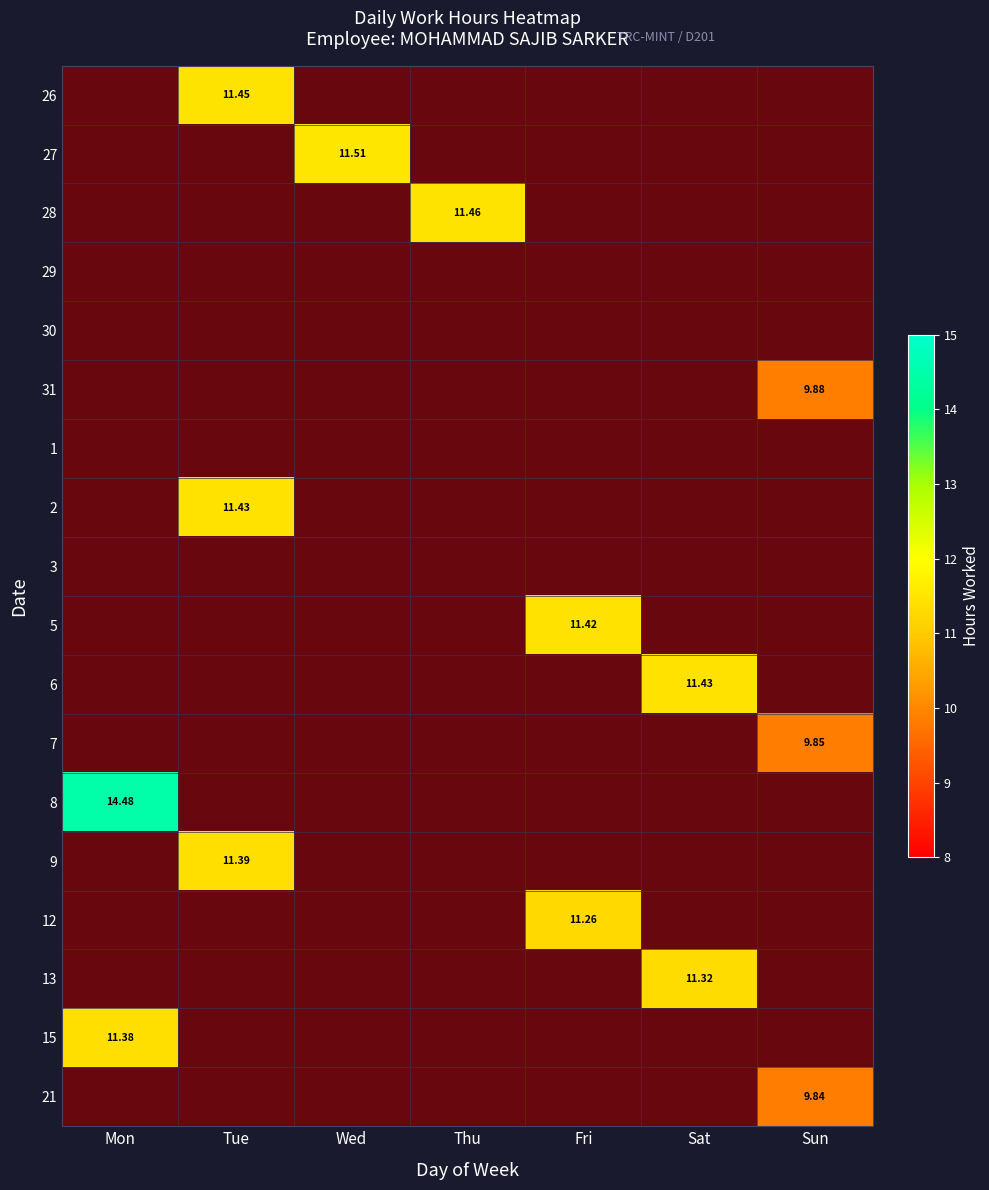

Which has a higher value, Fri or Thu?

Fri